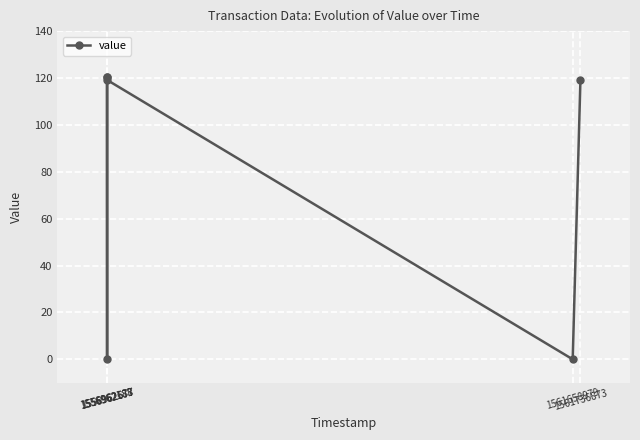

What is the sum of all values?

479.0